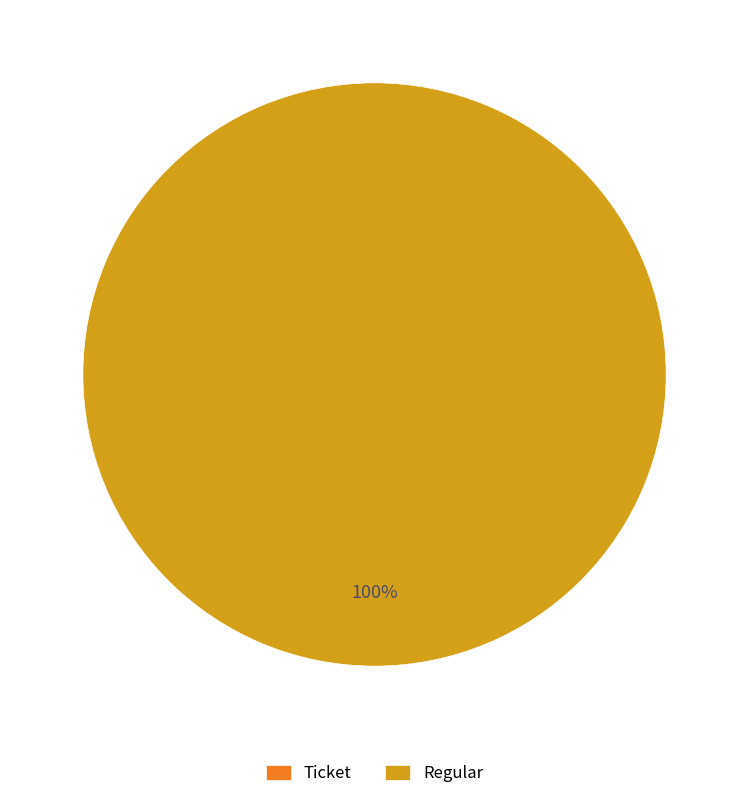

To the nearest percent, what is the difference between the Regular and Ticket slice percentages?

100%